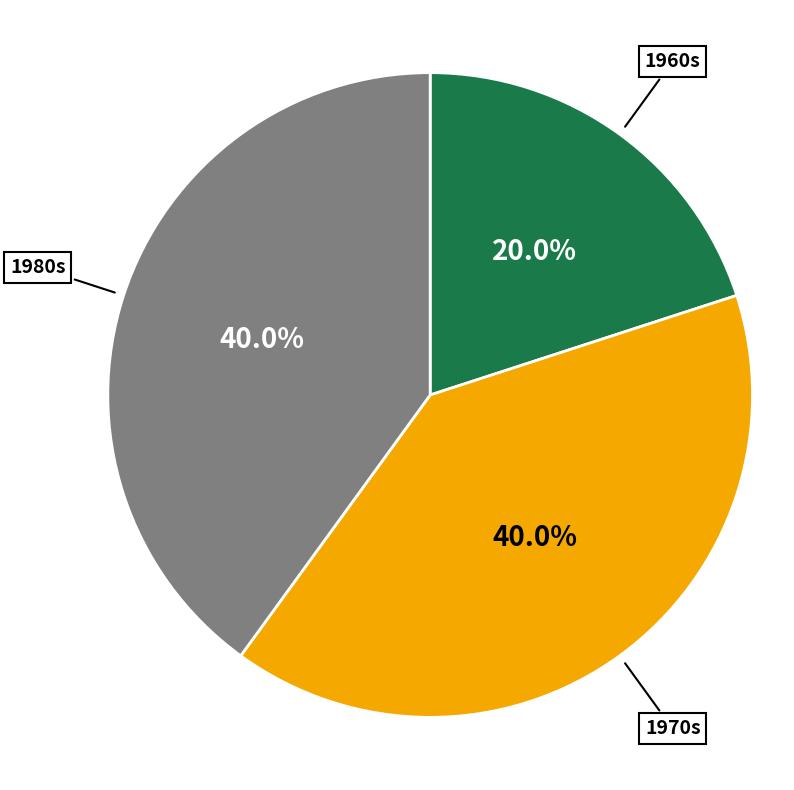

To the nearest percent, what is the average slice percentage?

33%